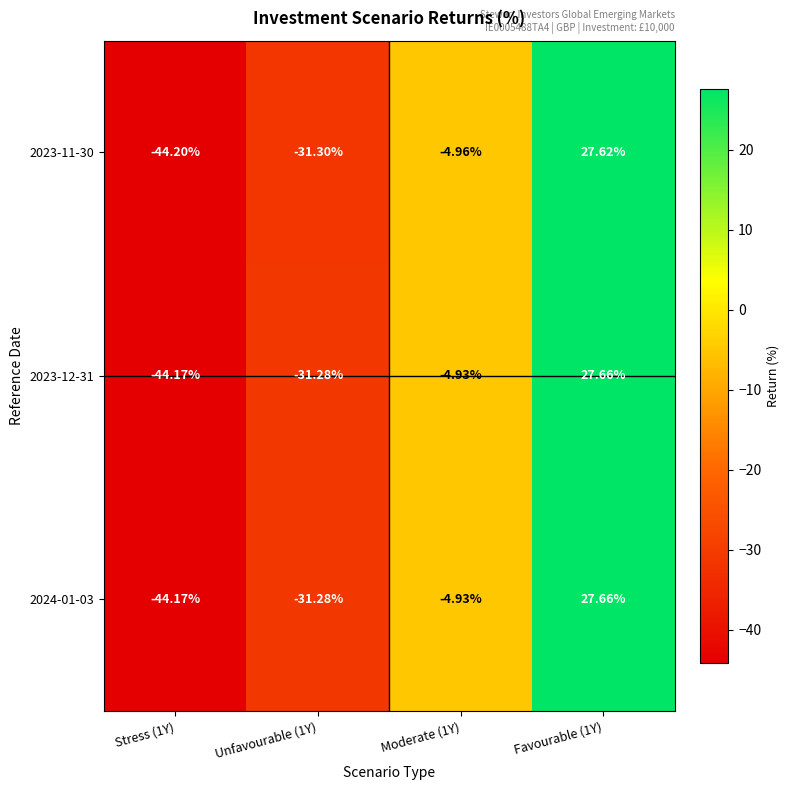

Is the value of 2023-11-30 at Favourable (1Y) greater than the value of 2024-01-03 at Stress (1Y)?

Yes